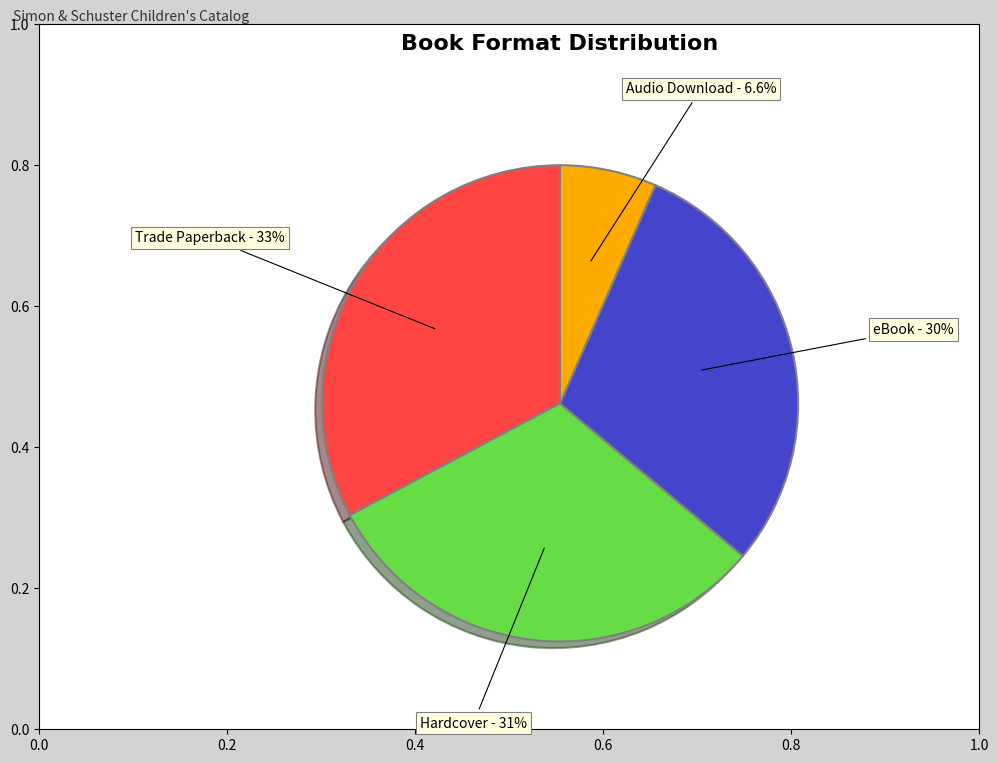

Does any single category account for the majority?

No